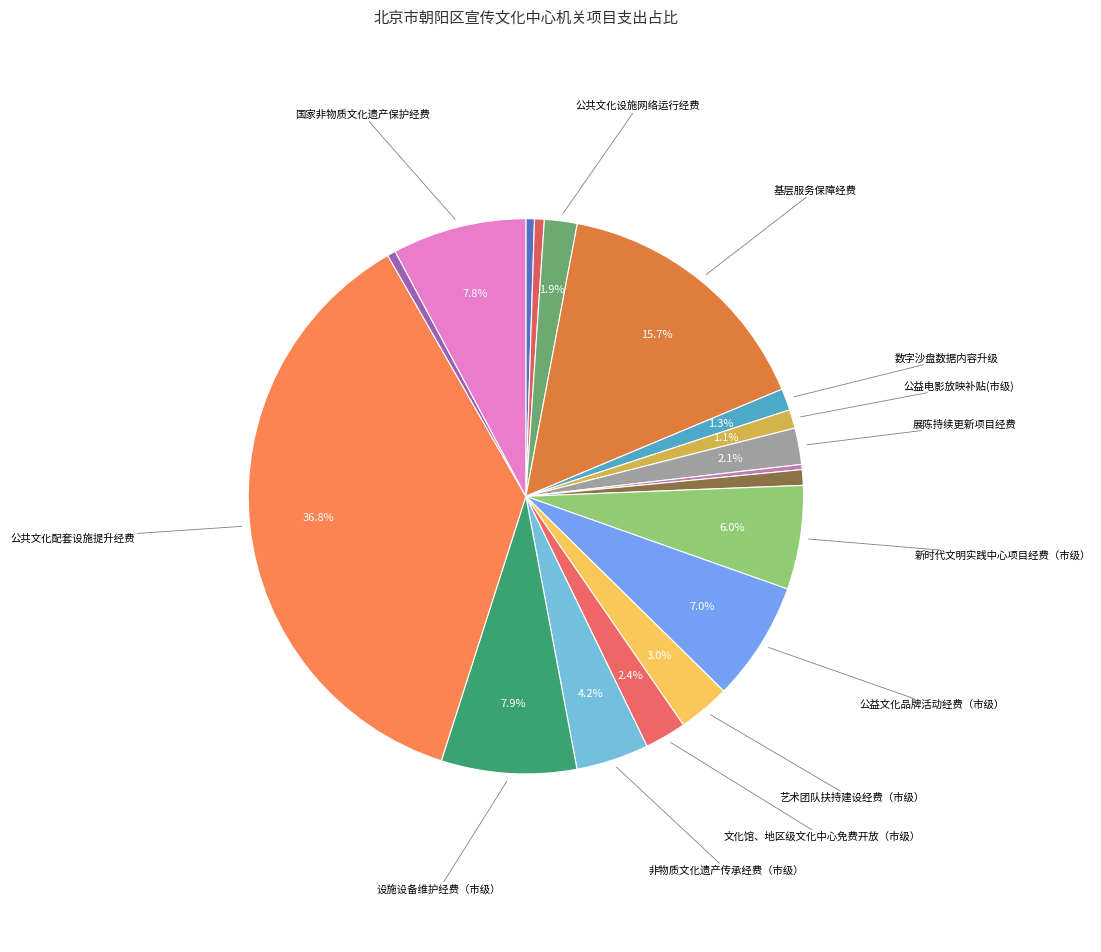

Is there a majority slice in this chart?

No